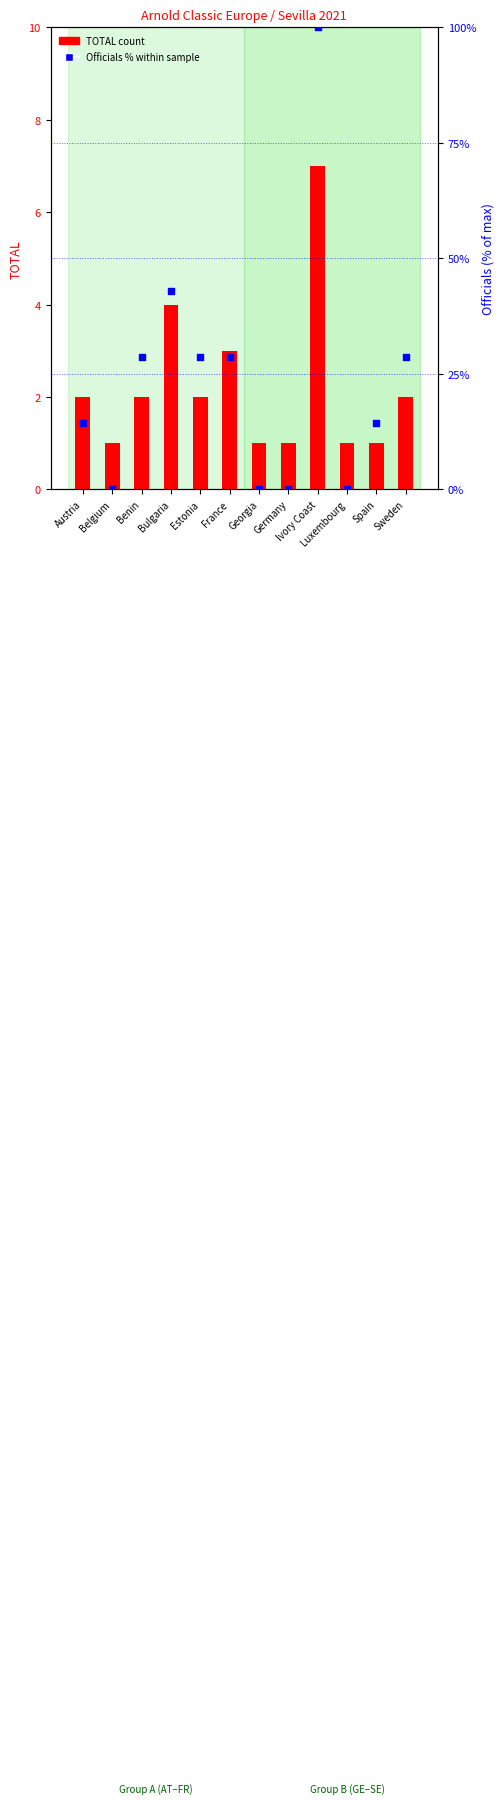

What are all the series names shown in the legend?

TOTAL count, Officials % (within sample)